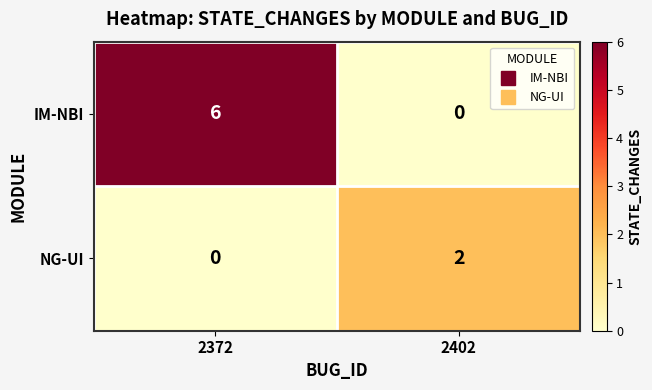

What is the difference between the IM-NBI values at 2402 and 2372?

6